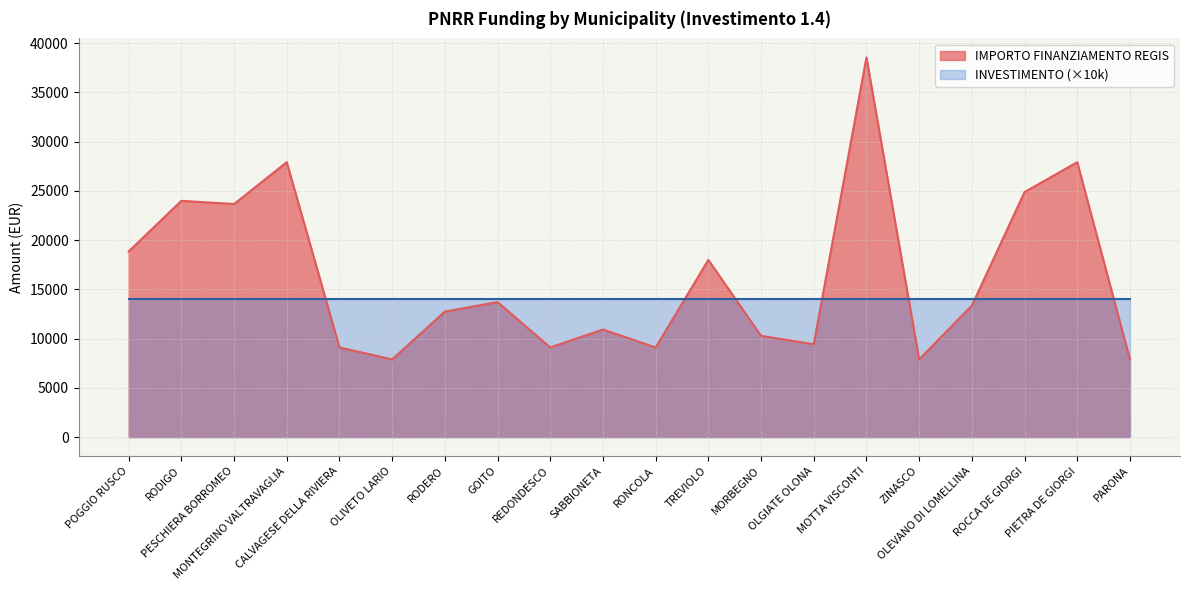

How many values exceed 13354?

9